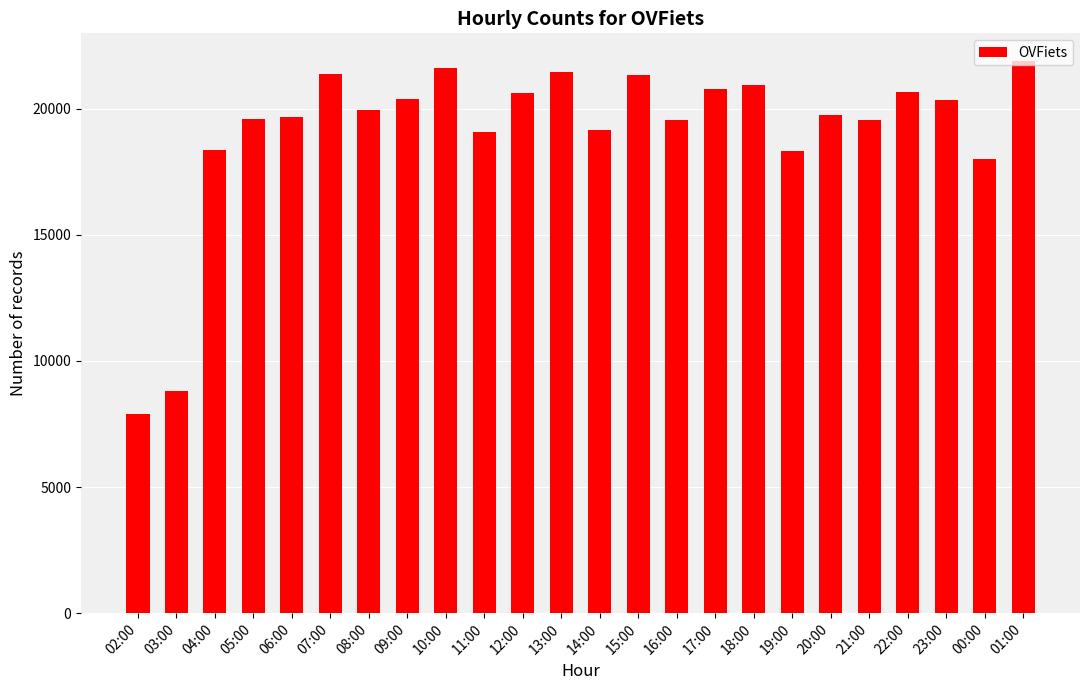

What is the smallest value displayed?

7905